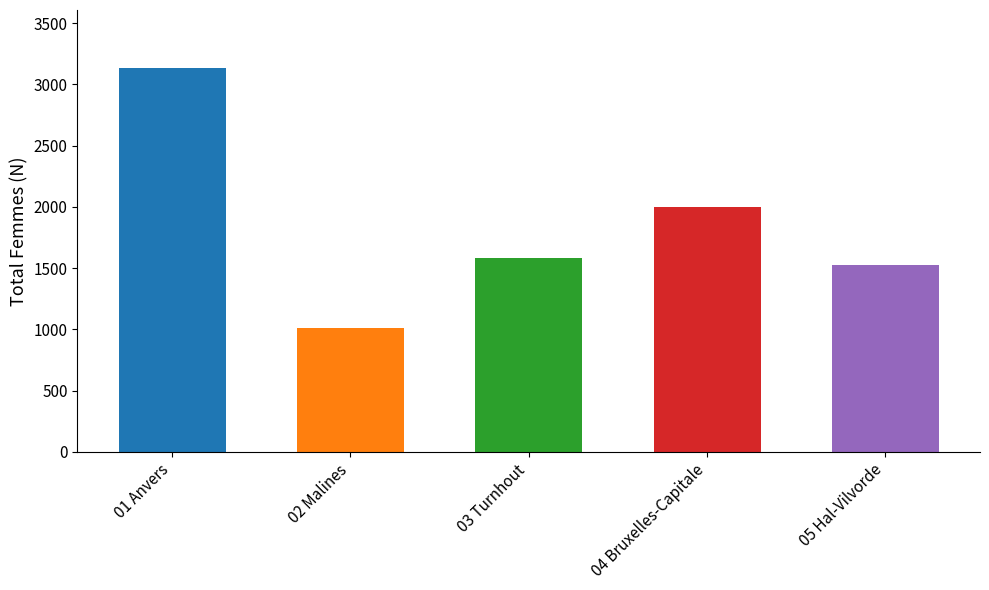

What is the change in value from 02 Malines to 04 Bruxelles-Capitale?

+984